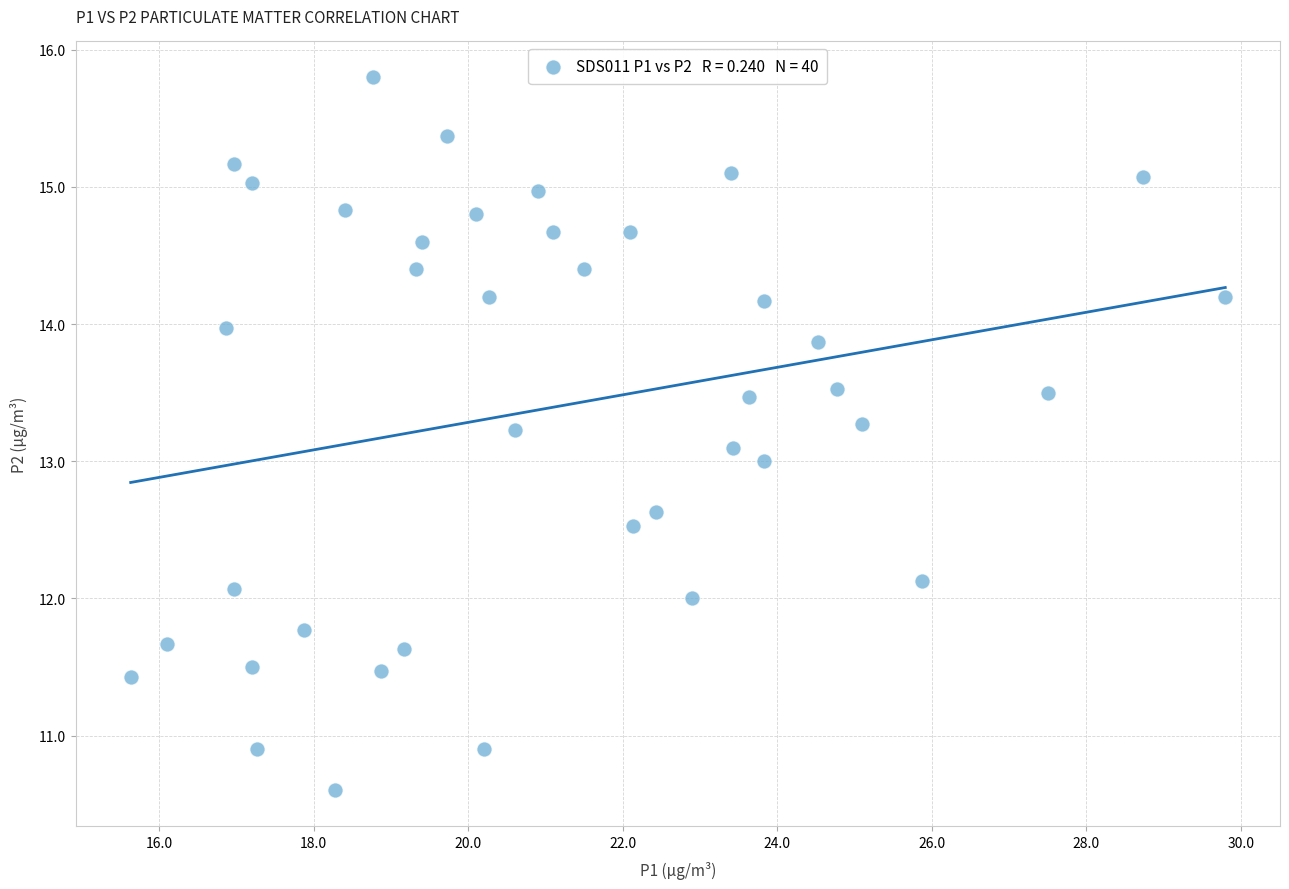

What is the range of Y values (max minus min)?

5.2